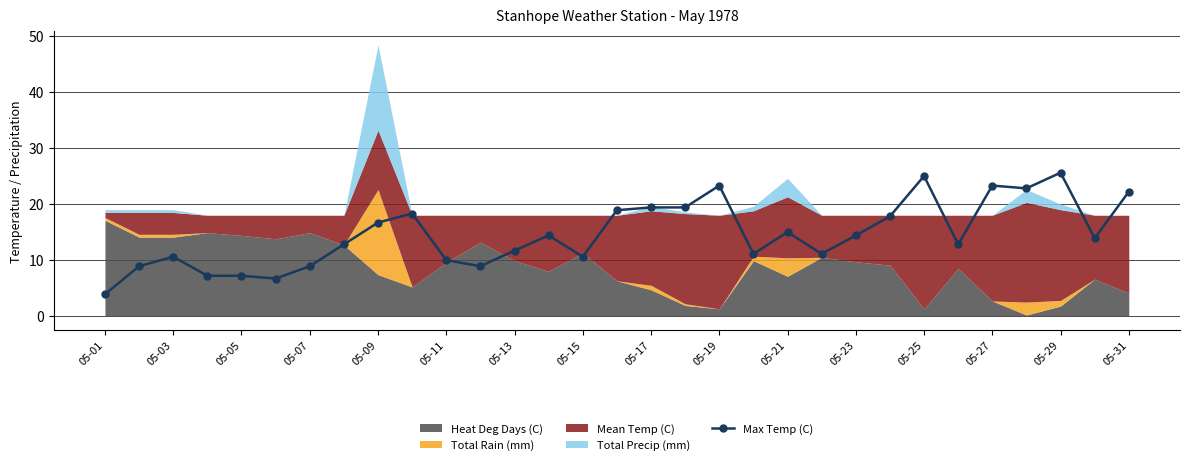

The Max Temp (C) series shows 15.2 at 05-13. True or false?

False